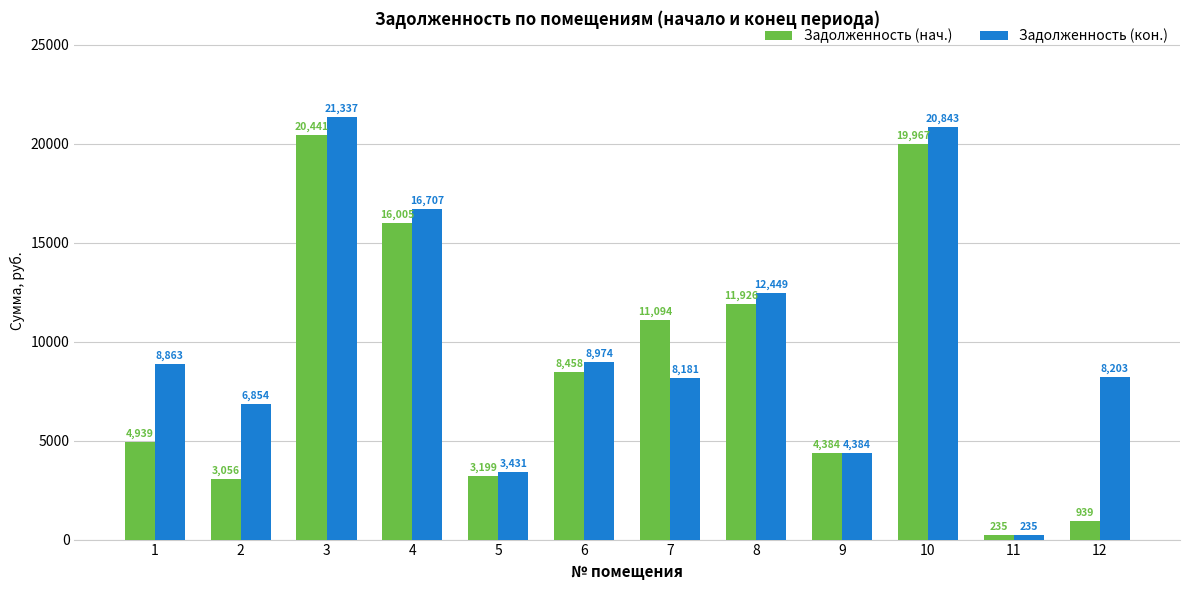

The value of Задолженность (кон.) at 11 is 235.2. True or false?

True